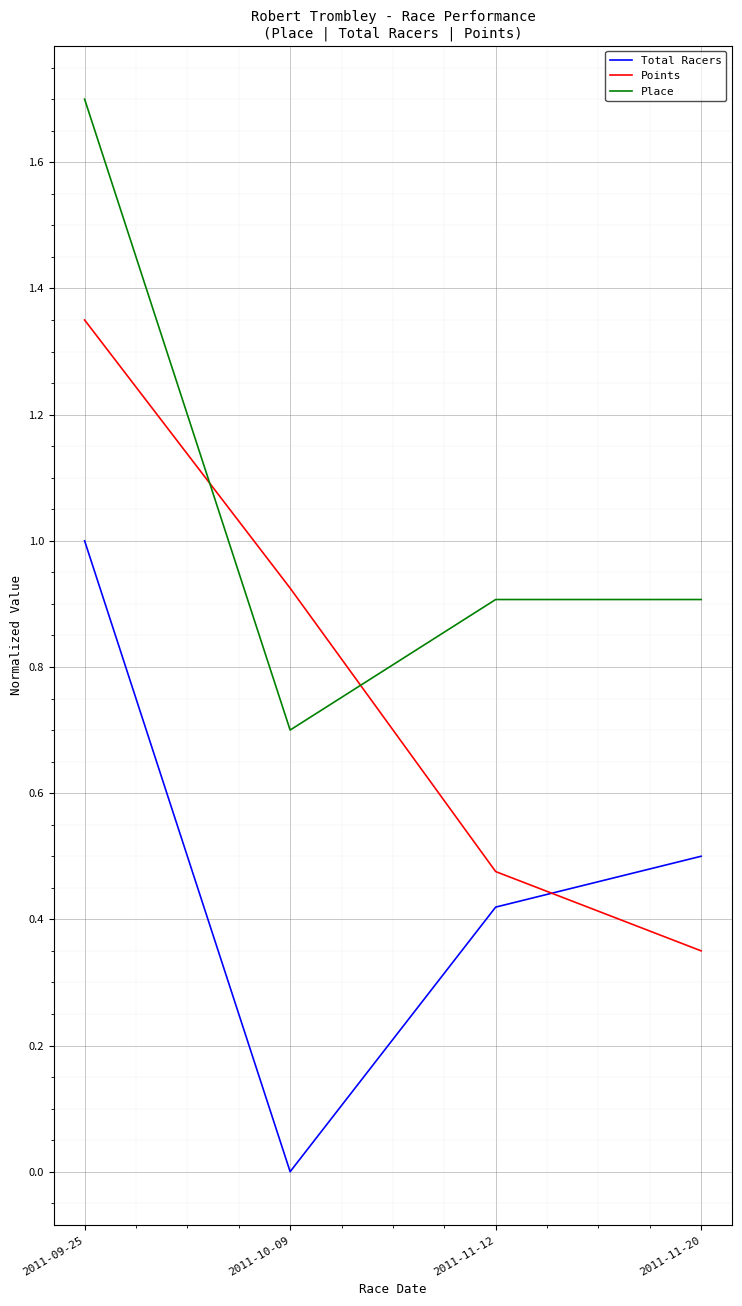

True or false: Place and Points intersect in this chart.

True